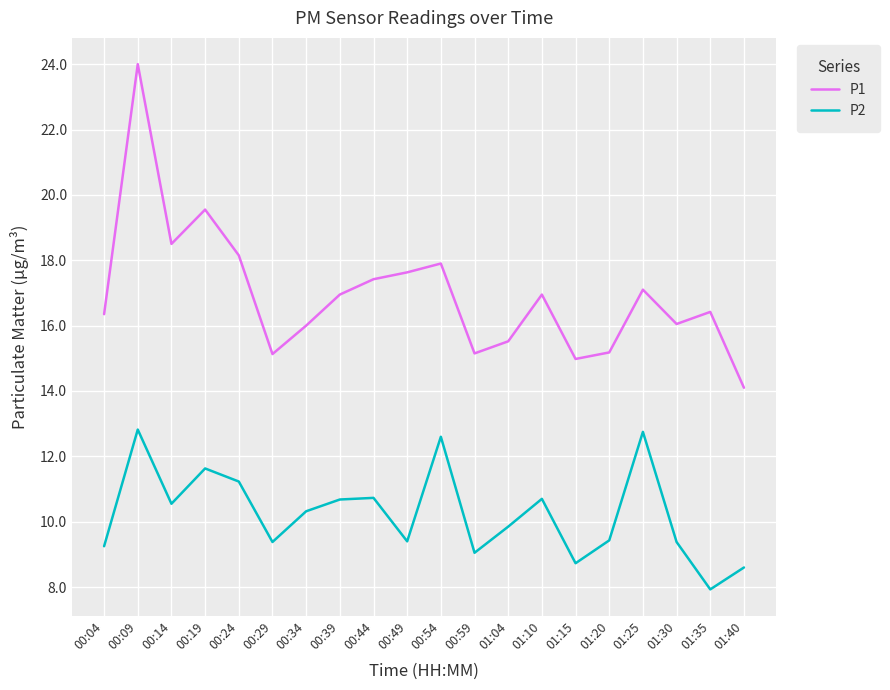

What is the approximate value of P1 at 01:40?

14.1